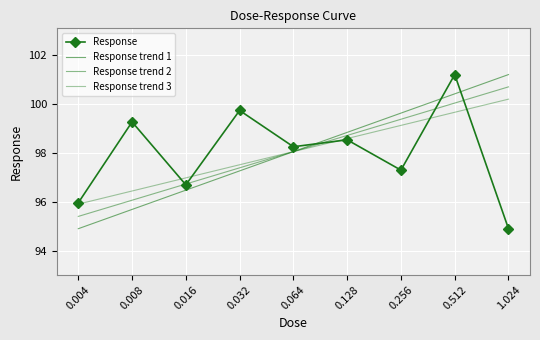

What is the difference between the maximum and second lowest values in the Response trend 3 series?

3.7